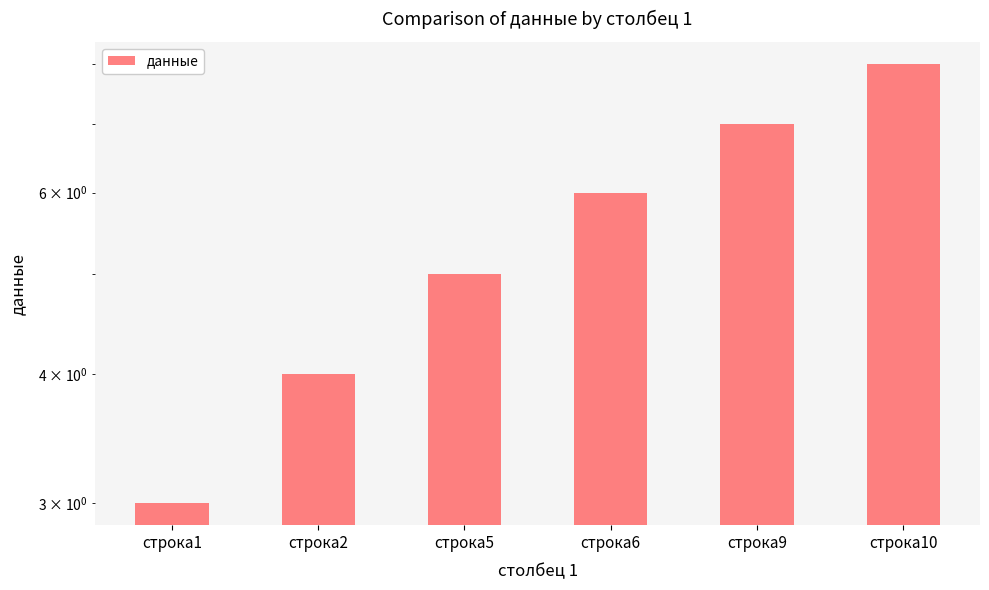

Is it true that the value at строка10 is 8?

True